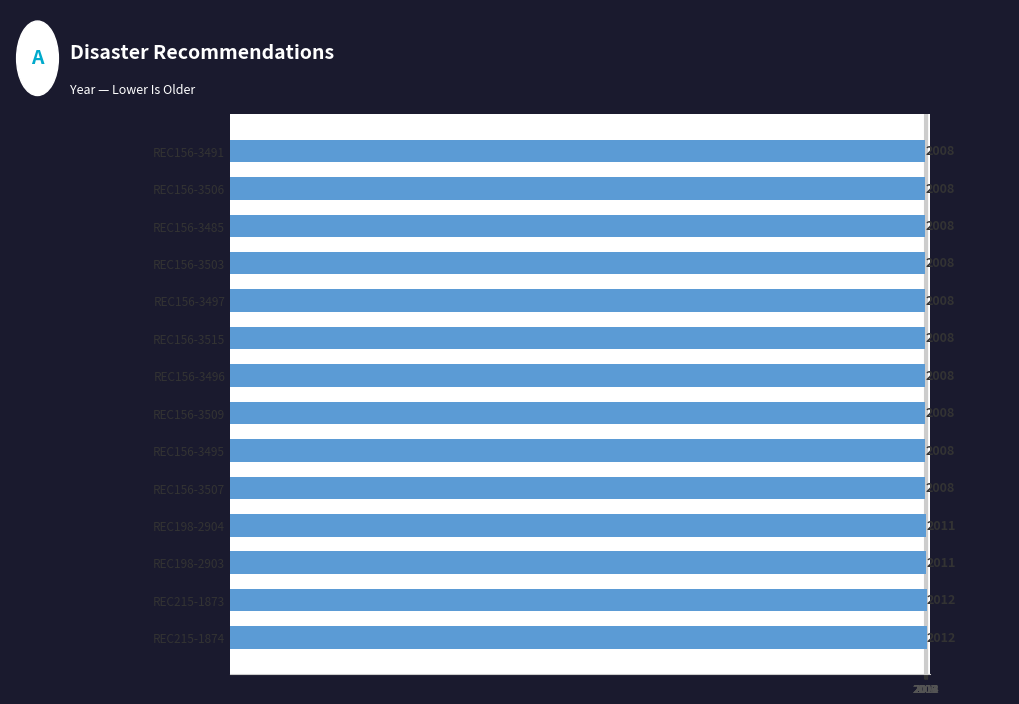

What is the difference between the second highest and second lowest values?

4